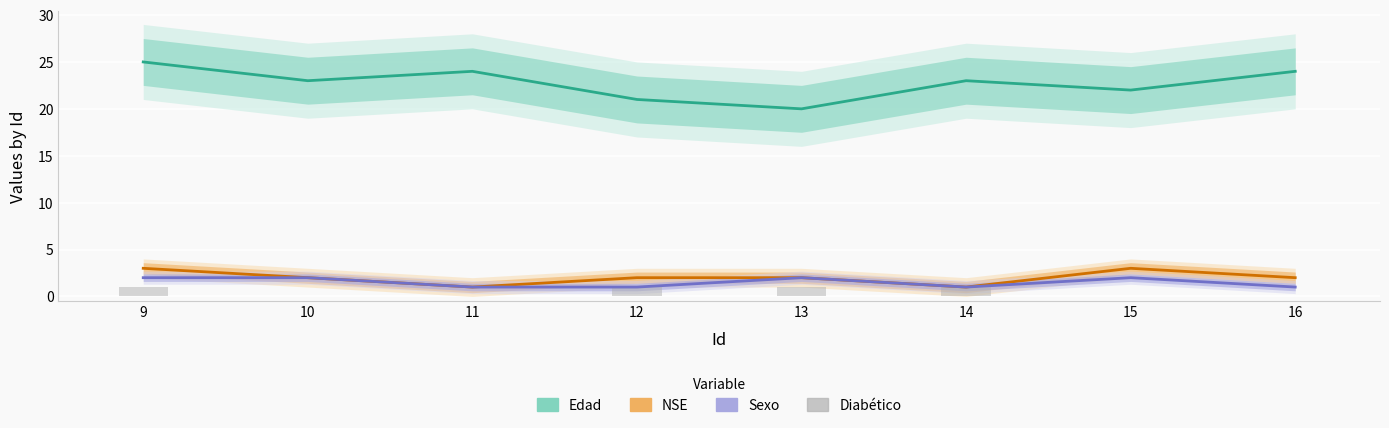

What is the maximum value for Edad?

25